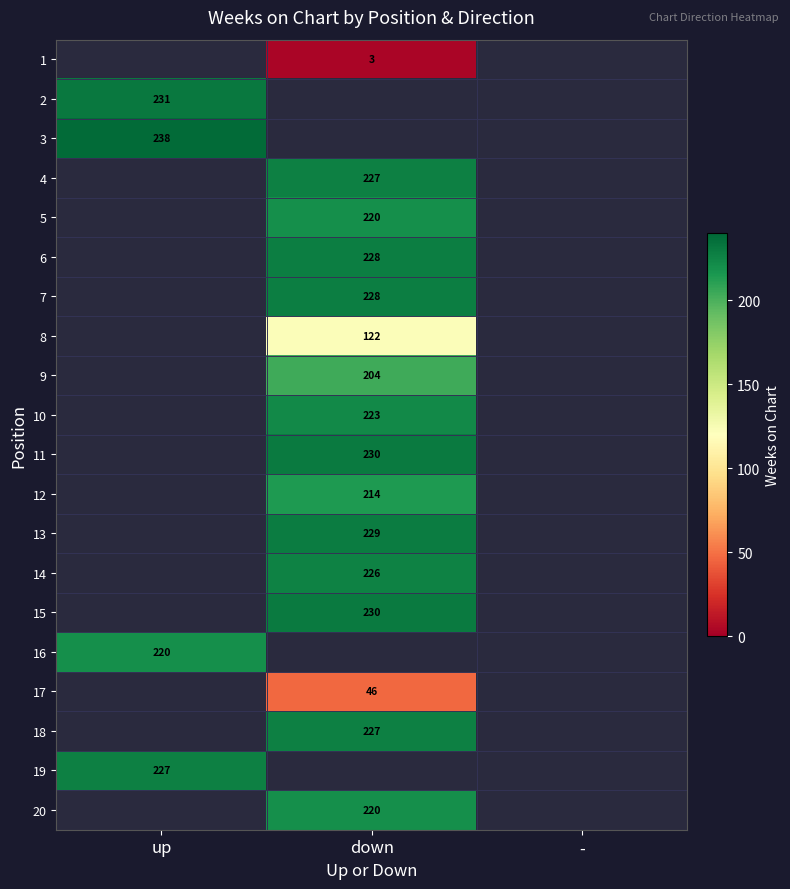

Which label corresponds to the largest value in the chart?

up